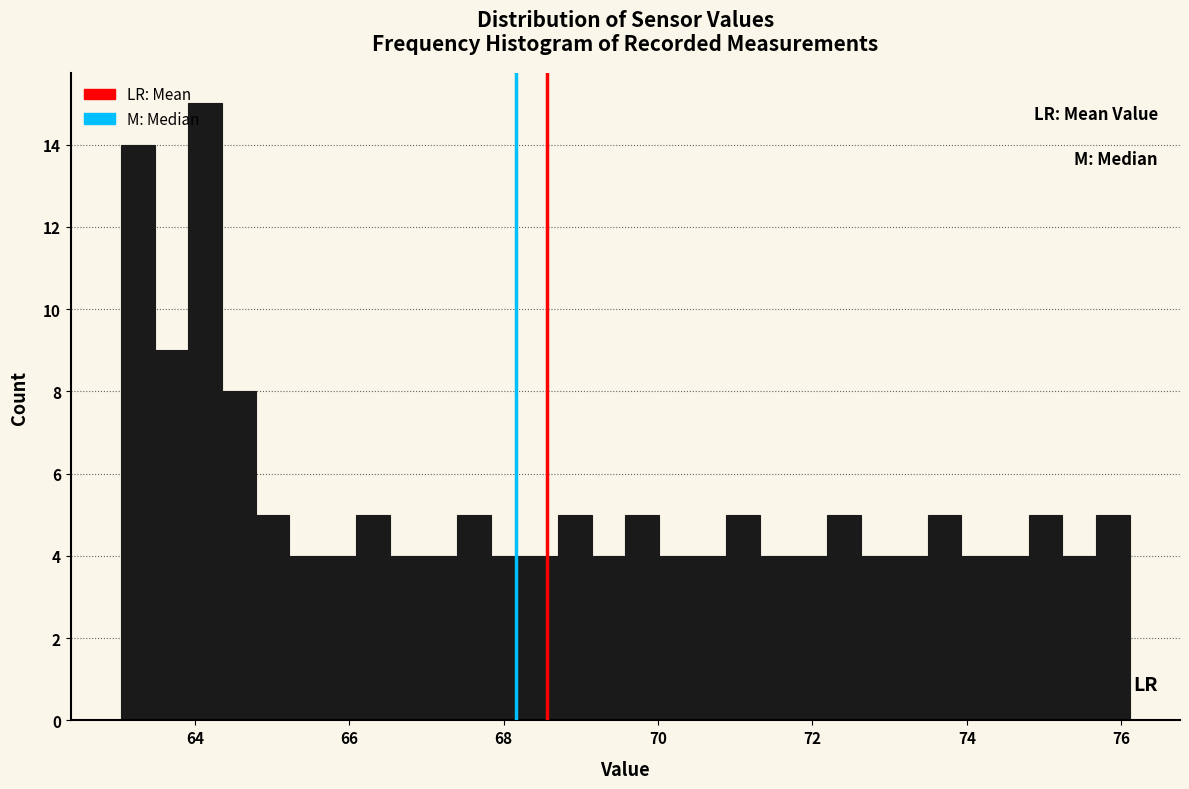

Around what value on the x-axis is the tallest bar? Give the approximate position of its centre, as read against the axis.

64.2